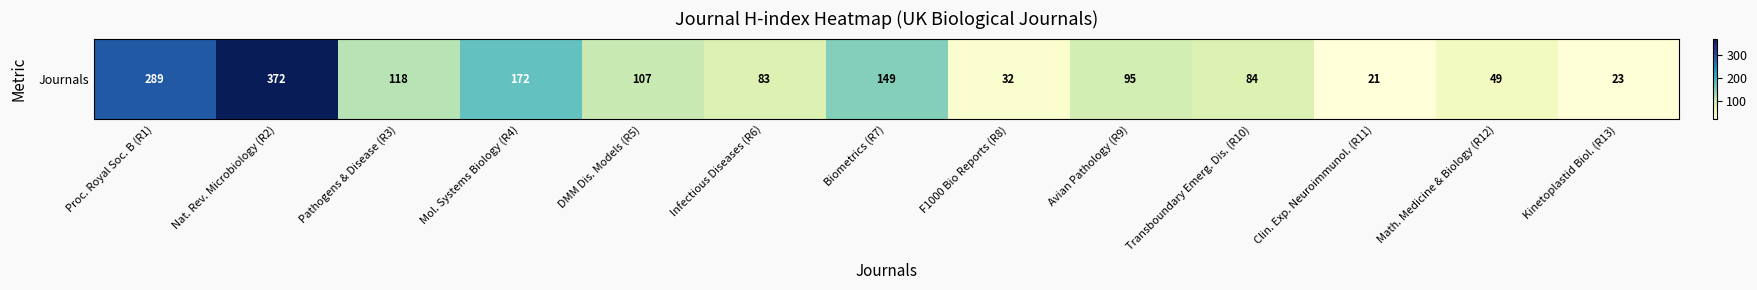

Which category has the highest value across all series?

Nat. Rev. Microbiology (R2)